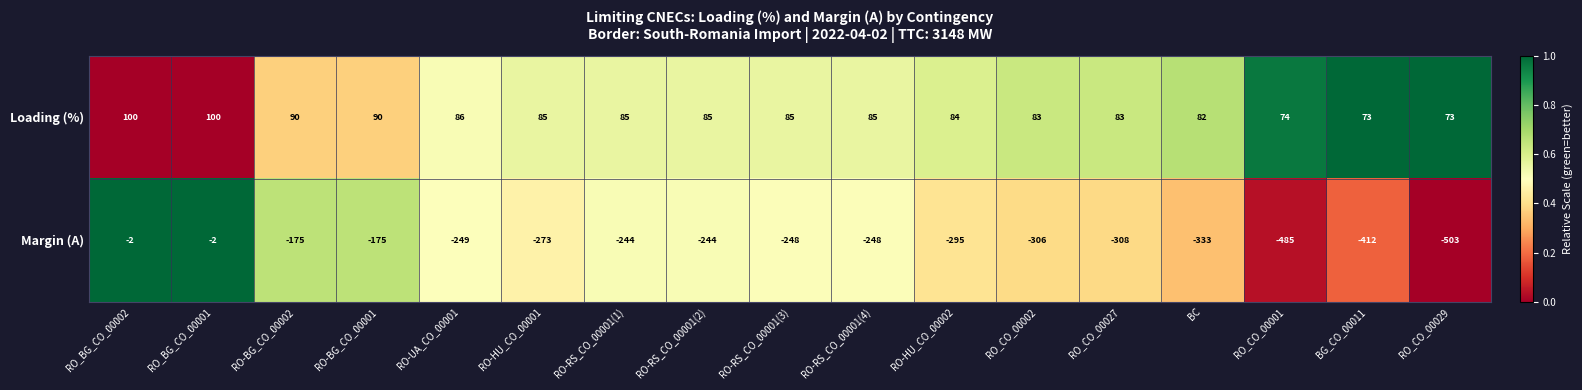

At RO_CO_00027, list the series in order from largest to smallest.

Loading (%), Margin (A)